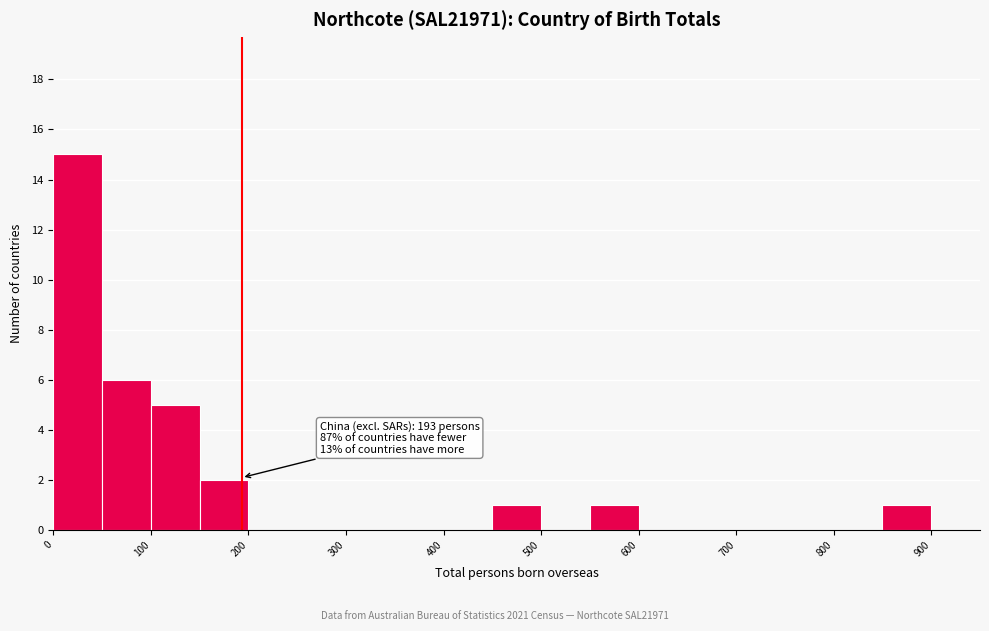

Which range on the x-axis has the tallest bar?

0 to 50